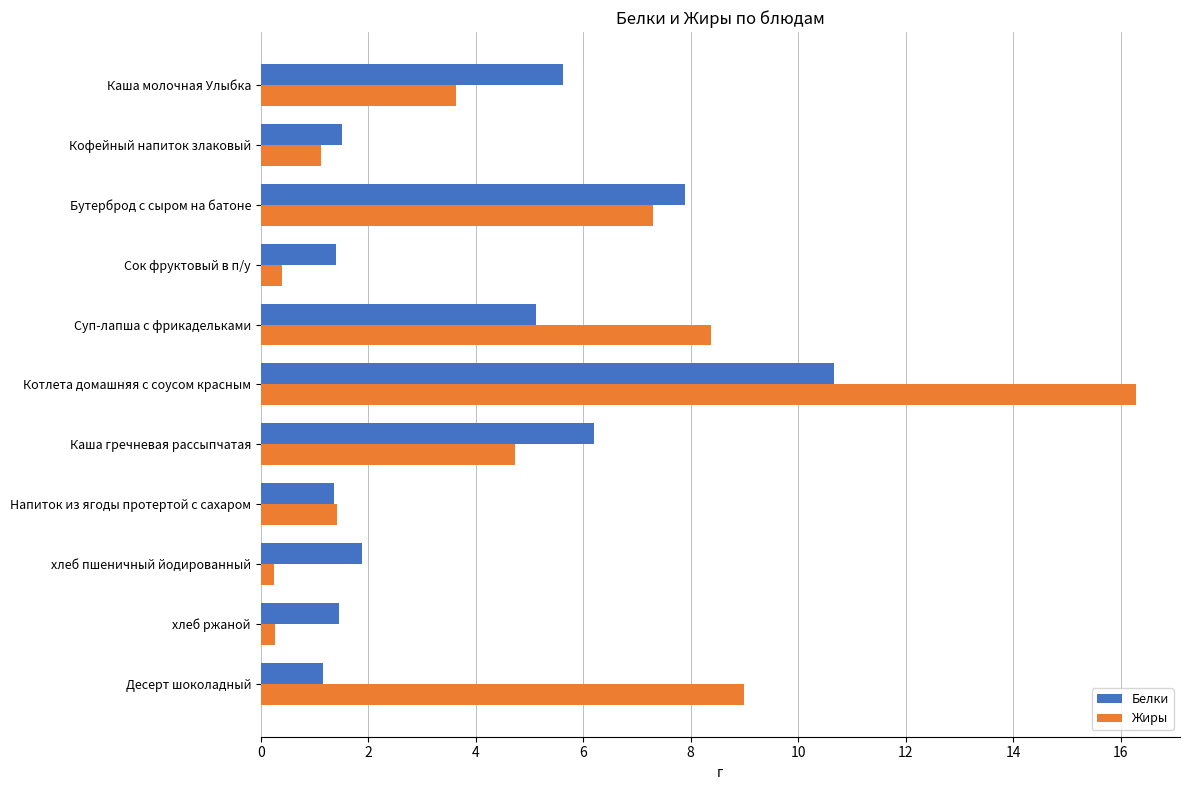

Which series has the largest total across all categories?

Жиры